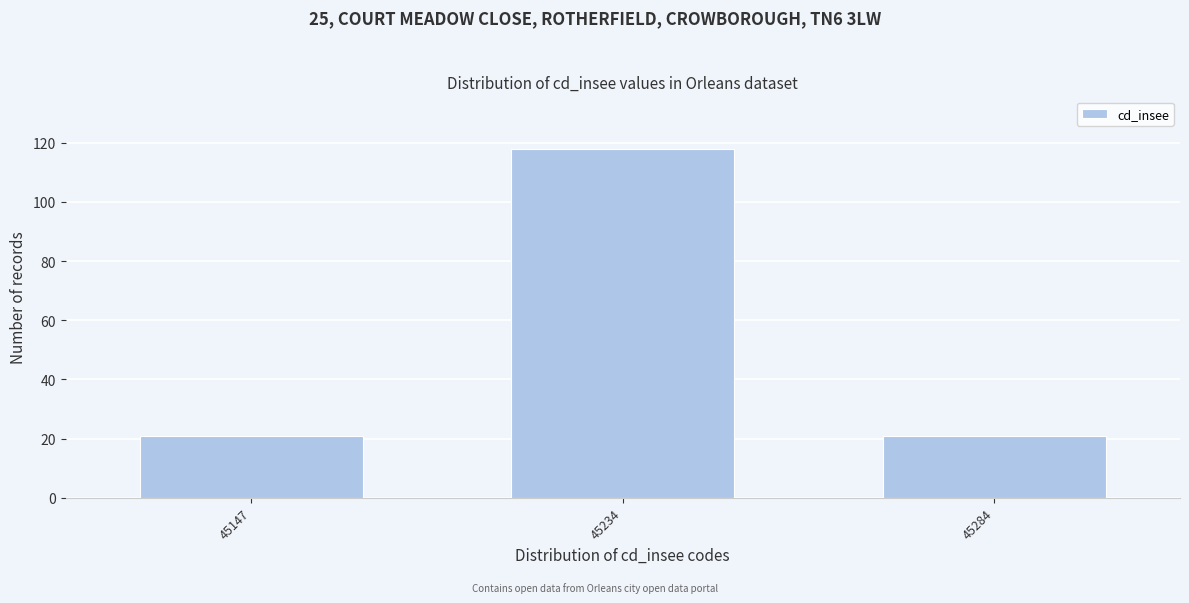

Reading left to right, what are all the values shown in this chart?

21	118	21